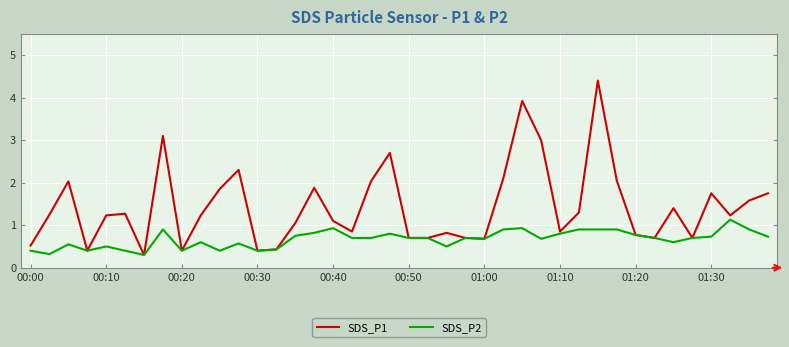

Is this an area chart (filled region under the line)?

No